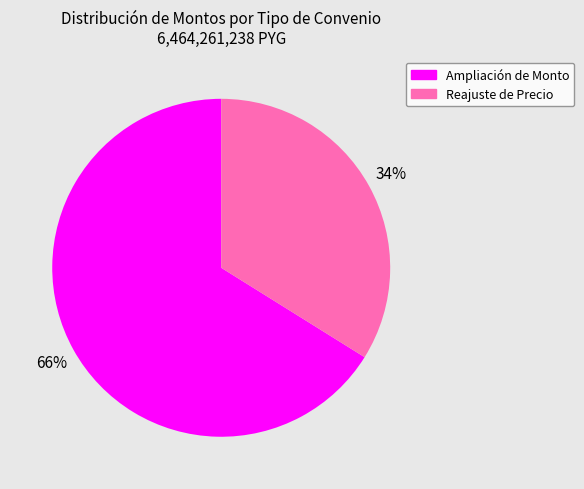

Does Ampliación de Monto account for over 50% of the chart?

Yes